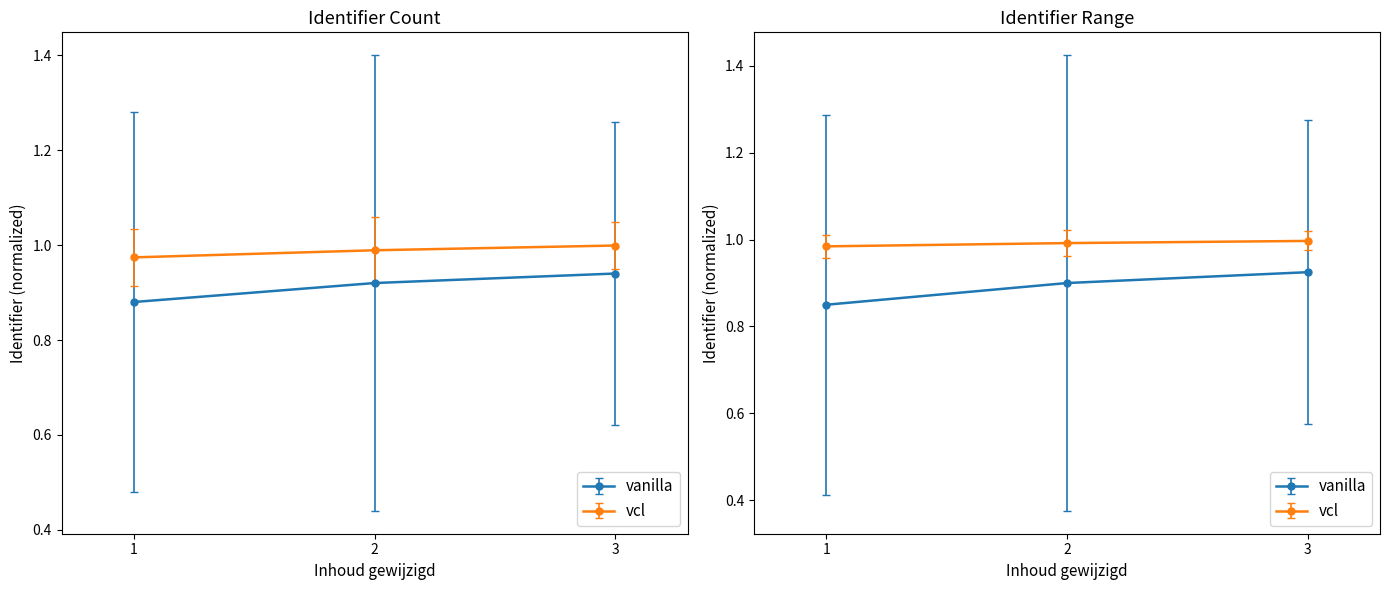

Rank the series by their average value, from lowest to highest.

vanilla, vcl